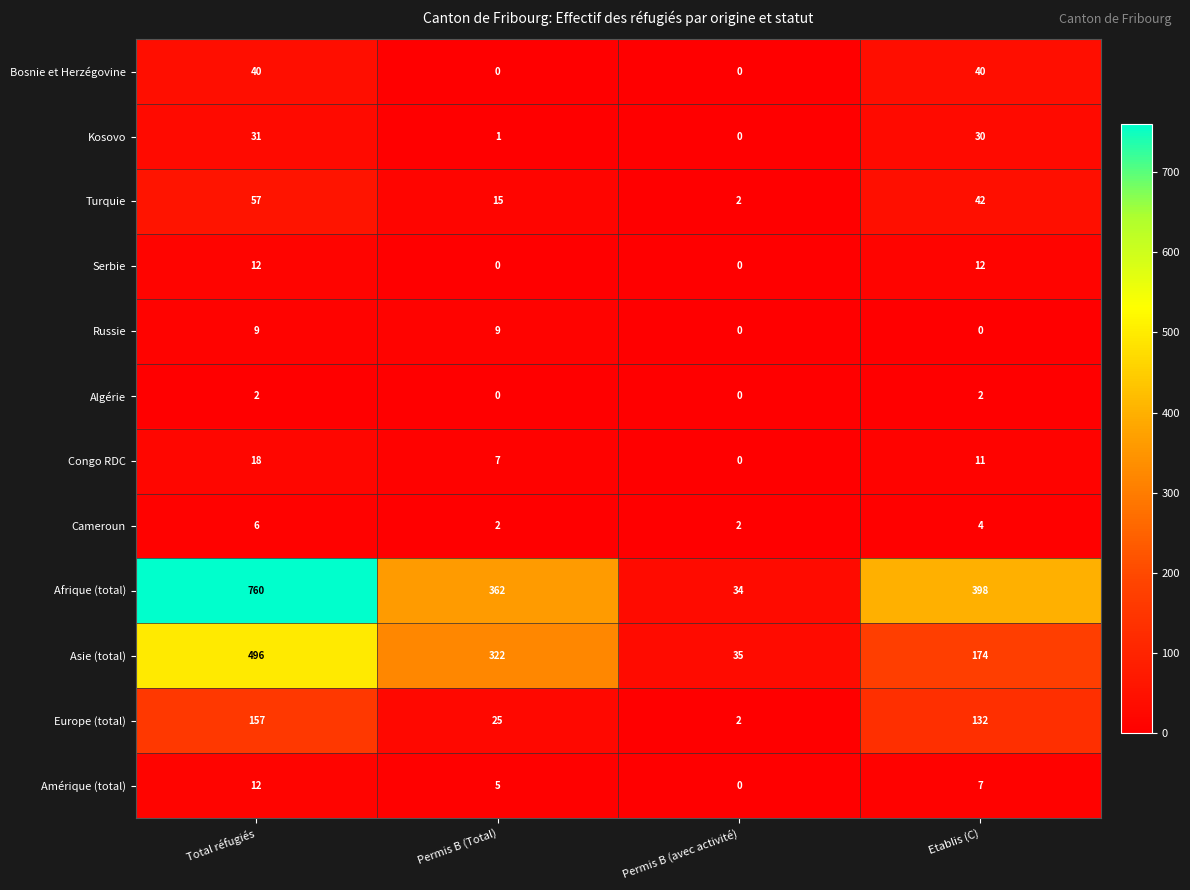

At how many categories does at least one series exceed 75?

3